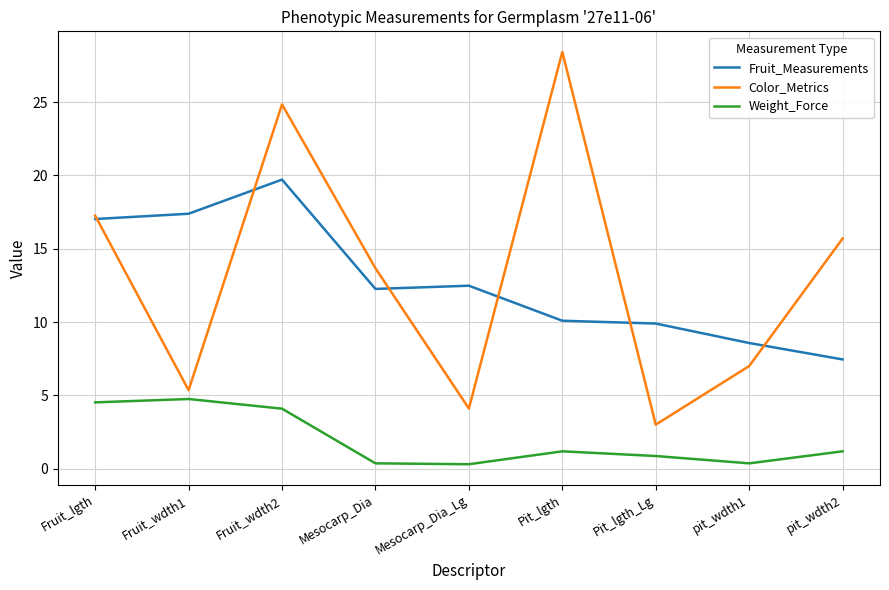

What is the lowest value of the Color_Metrics series?

3.0